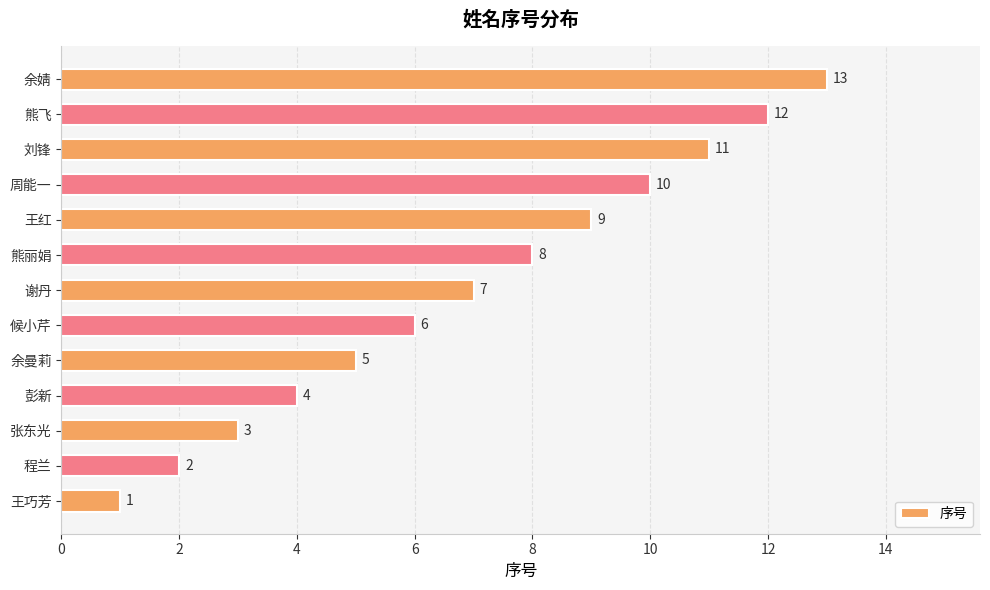

How many distinct data groups are displayed?

1